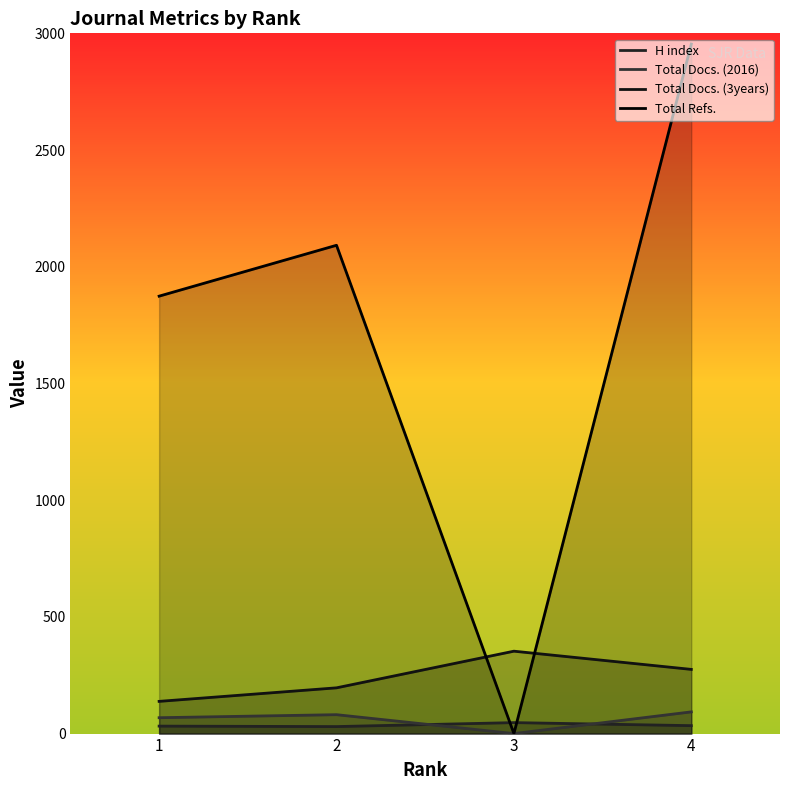

What is the difference between the maximum and minimum values in the Total Docs. (2016) series?

93